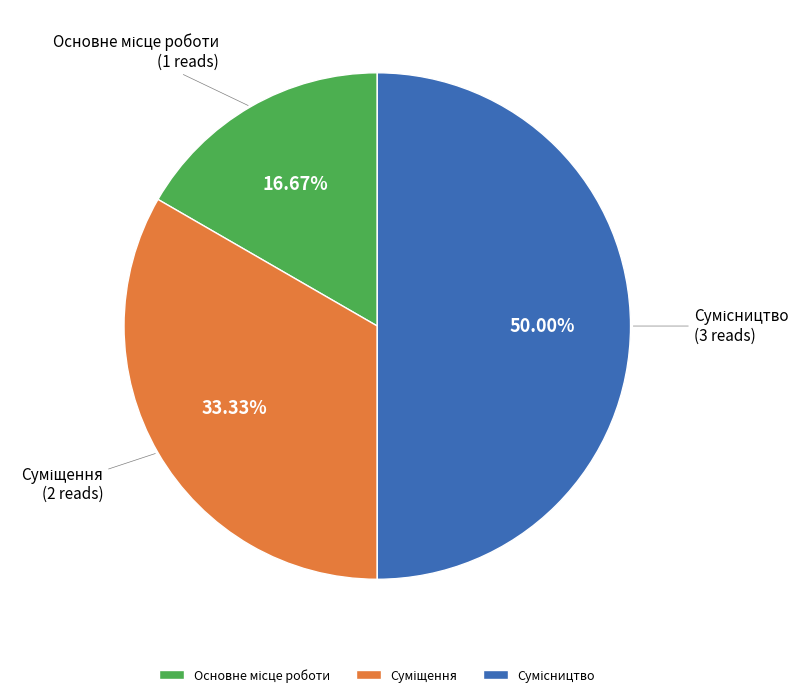

To the nearest percent, what is the average slice percentage?

33%